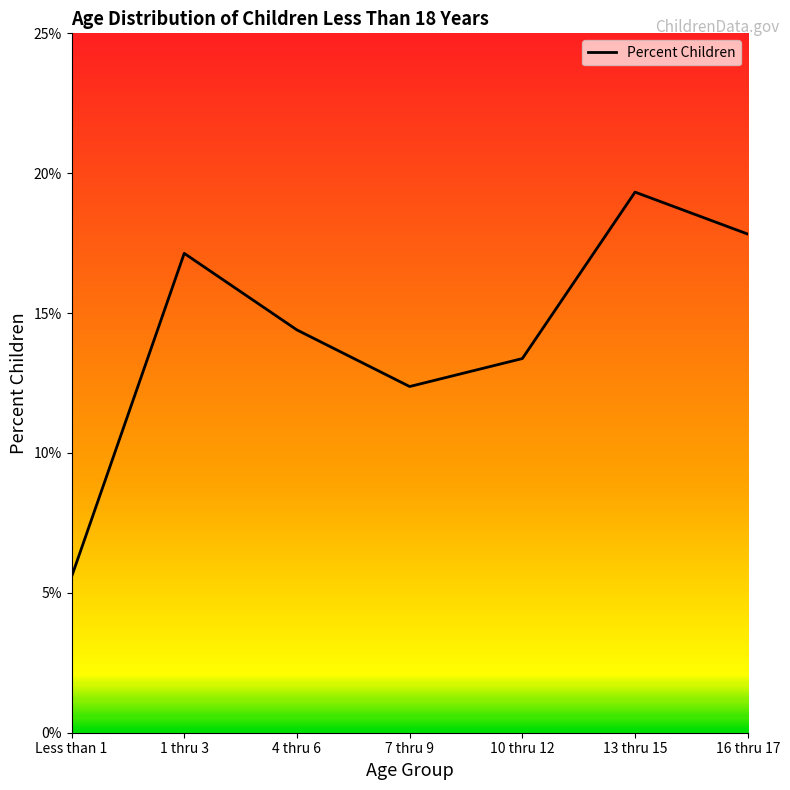

Reading left to right, what are all the values shown in this chart?

0.1	0.2	0.1	0.1	0.1	0.2	0.2